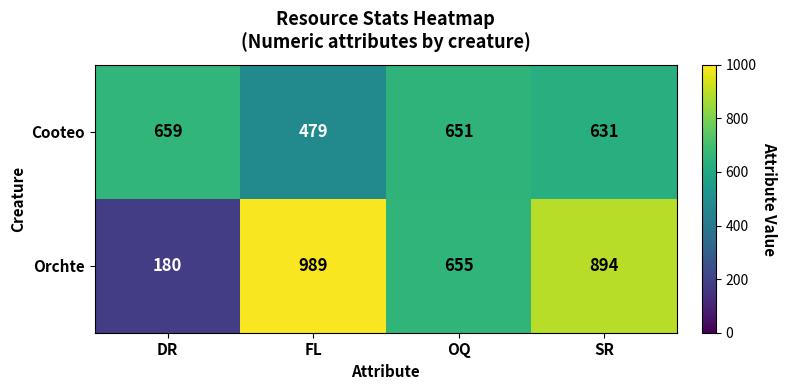

What is the sum of all Cooteo values?

2420